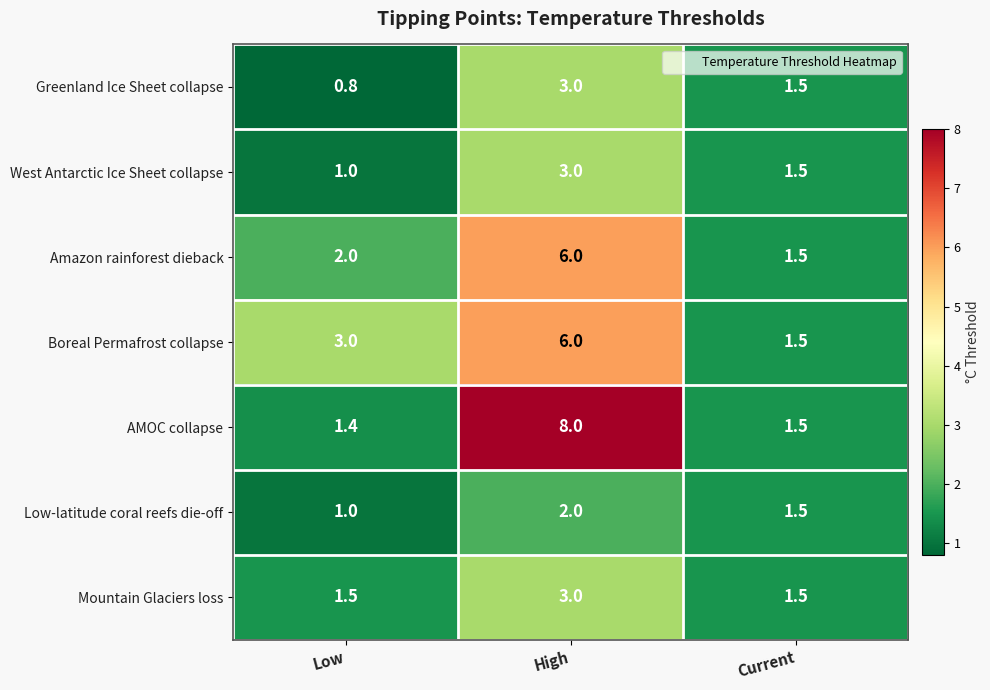

At how many categories does at least one series exceed 7?

1